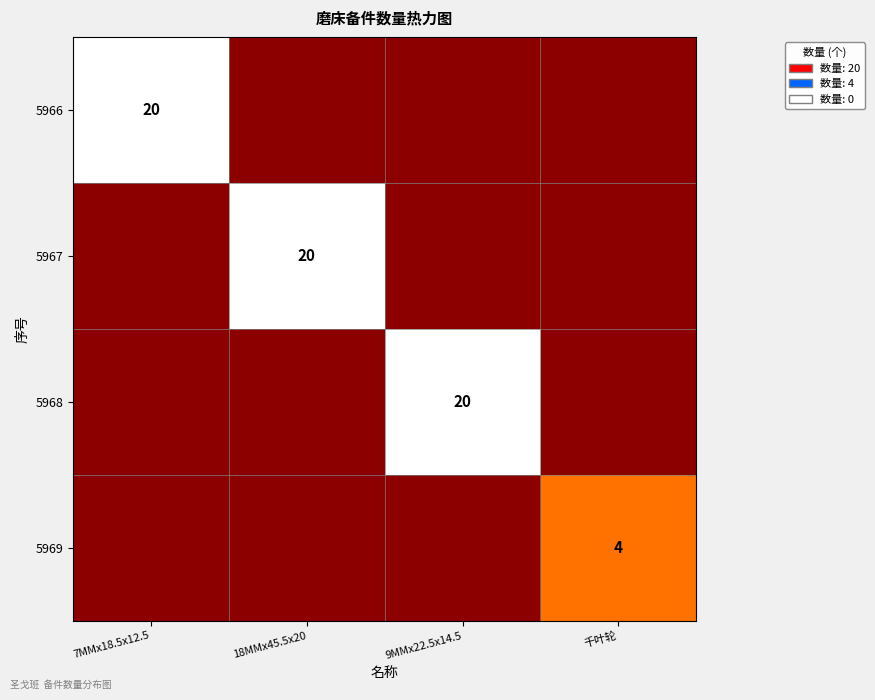

The value of 5967 at 18MMx45.5x20 is 20. True or false?

True